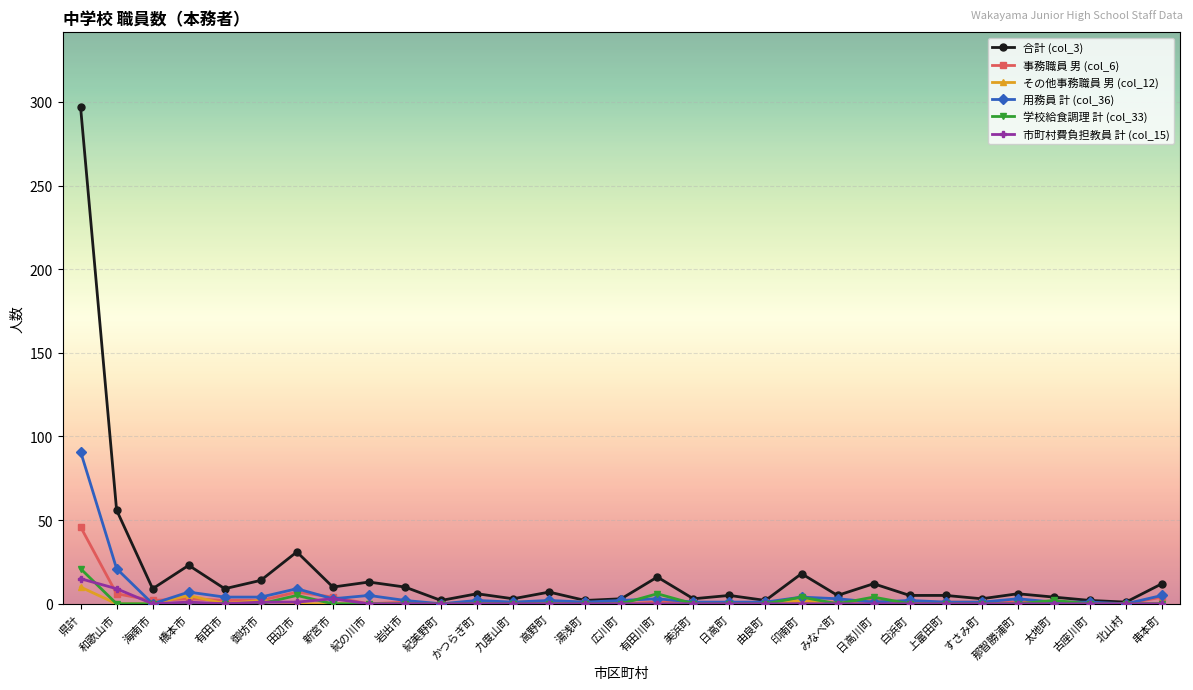

The 合計 (col_3) series shows 31 at 田辺市. True or false?

True